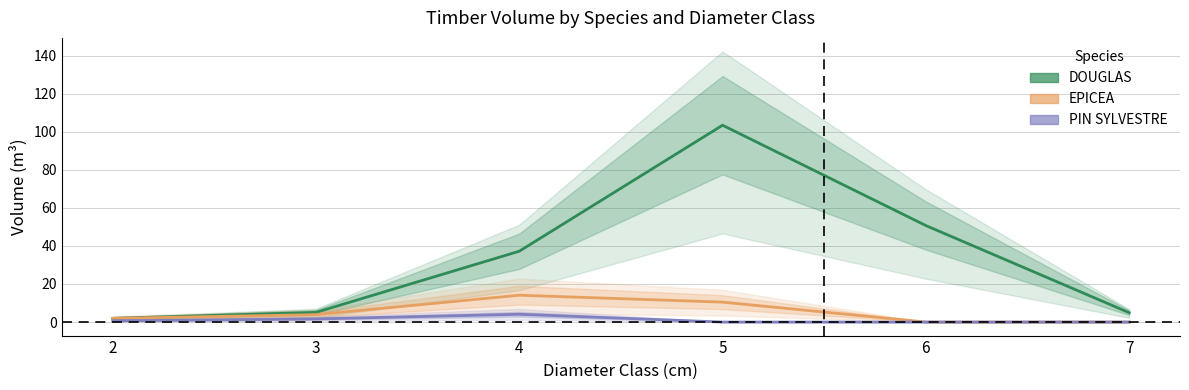

How many series are shown in this chart?

3